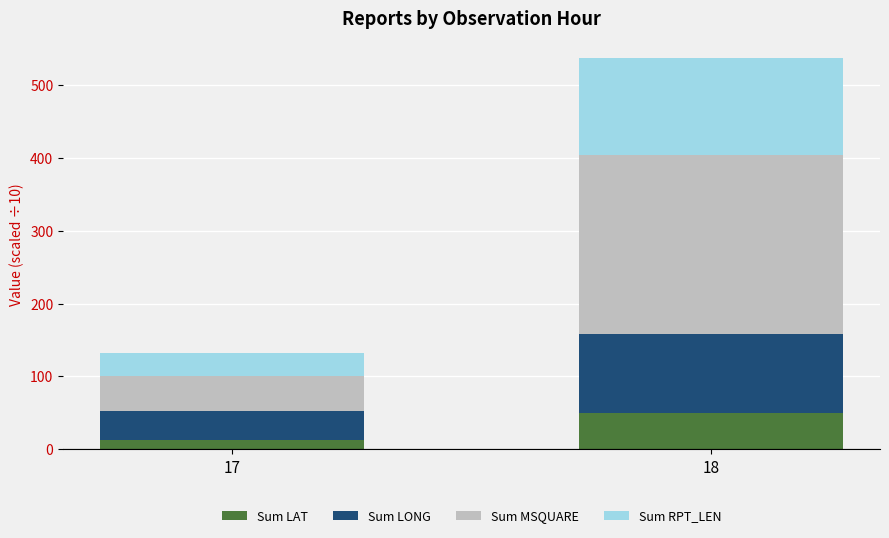

How many categories are shown in the chart?

2